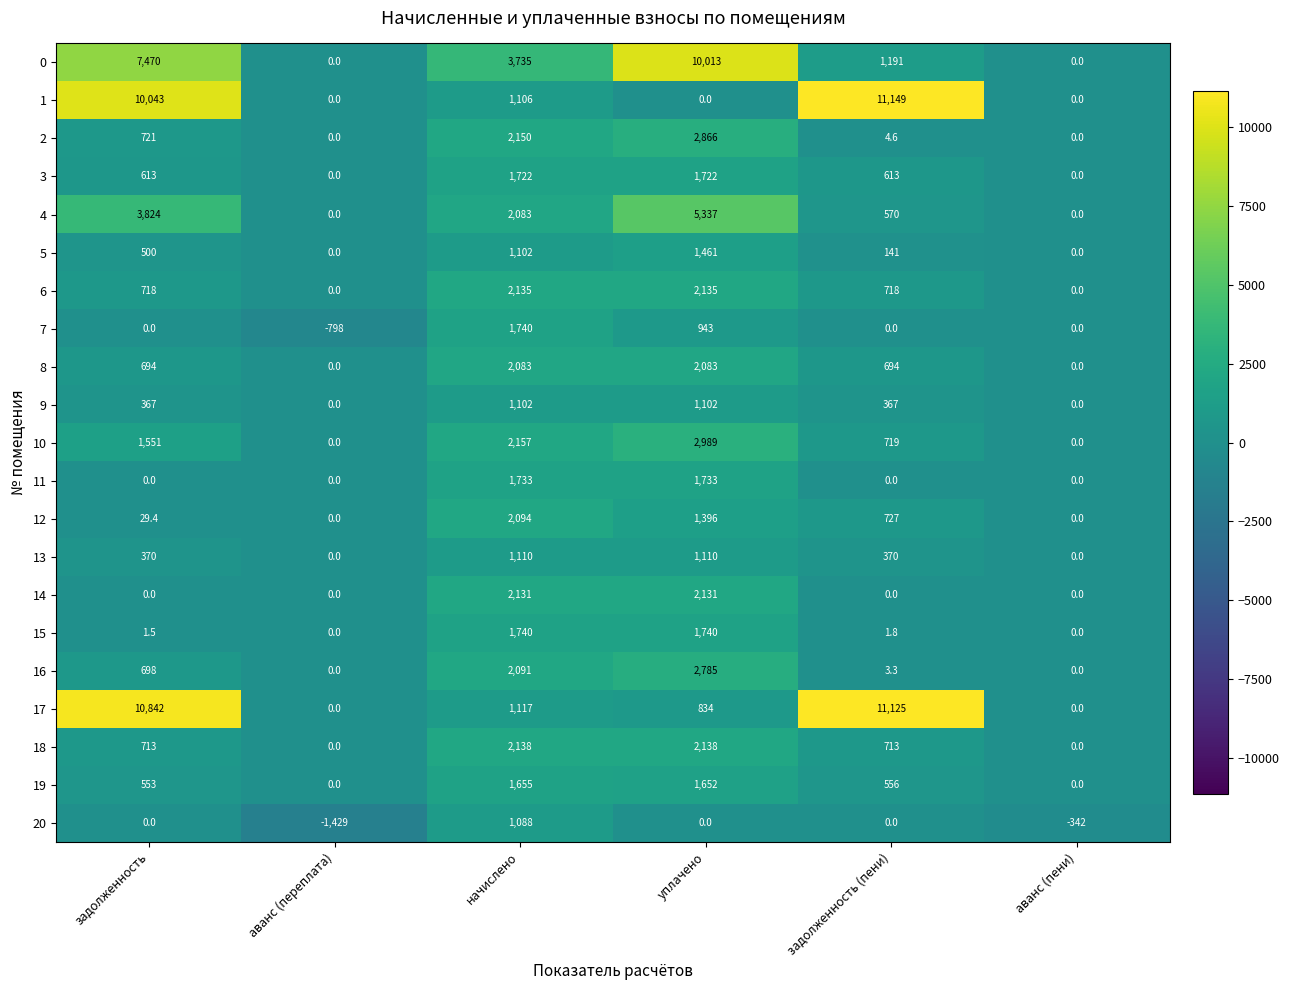

How many 6 values are between 0 and 2135?

6